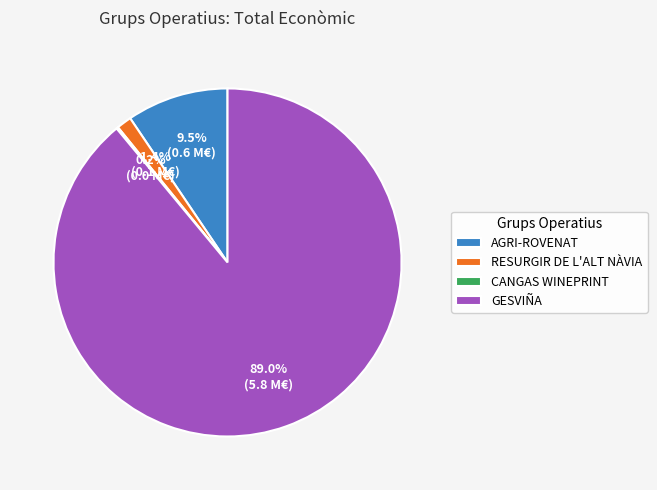

Which category has the biggest portion of the pie?

GESVIÑA